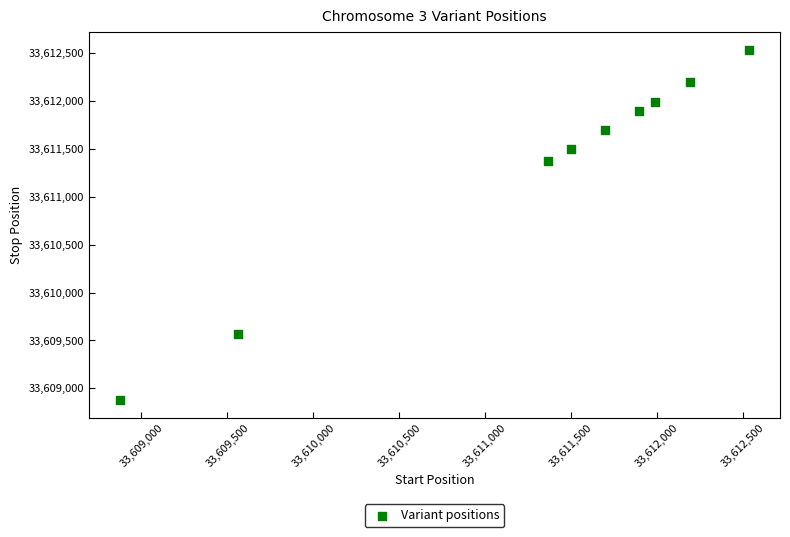

What is the average Y value?

33611291